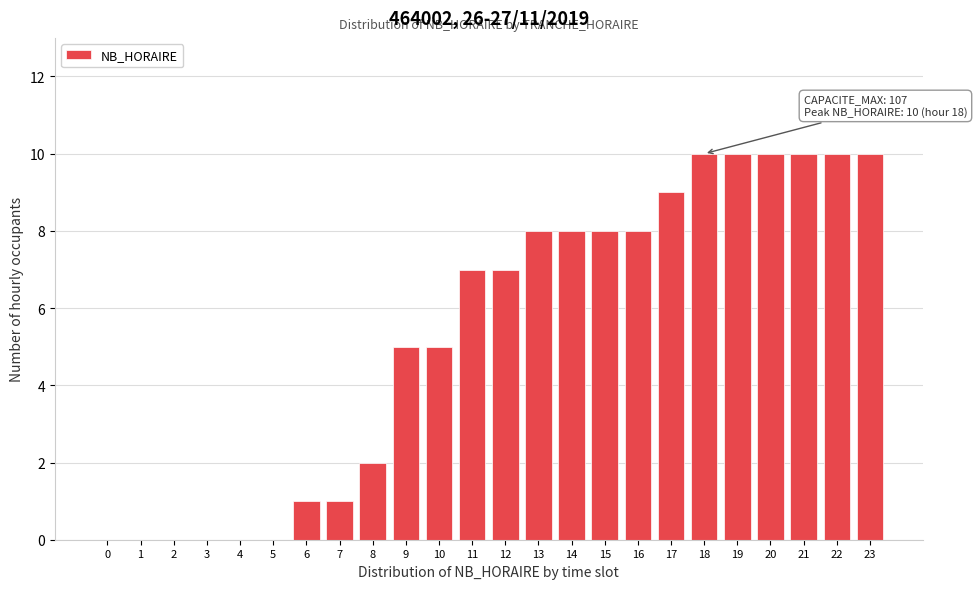

Reading left to right, extract all data points from this chart.

0=0	1=0	2=0	3=0	4=0	5=0	6=1	7=1	8=2	9=5	10=5	11=7	12=7	13=8	14=8	15=8	16=8	17=9	18=10	19=10	20=10	21=10	22=10	23=10